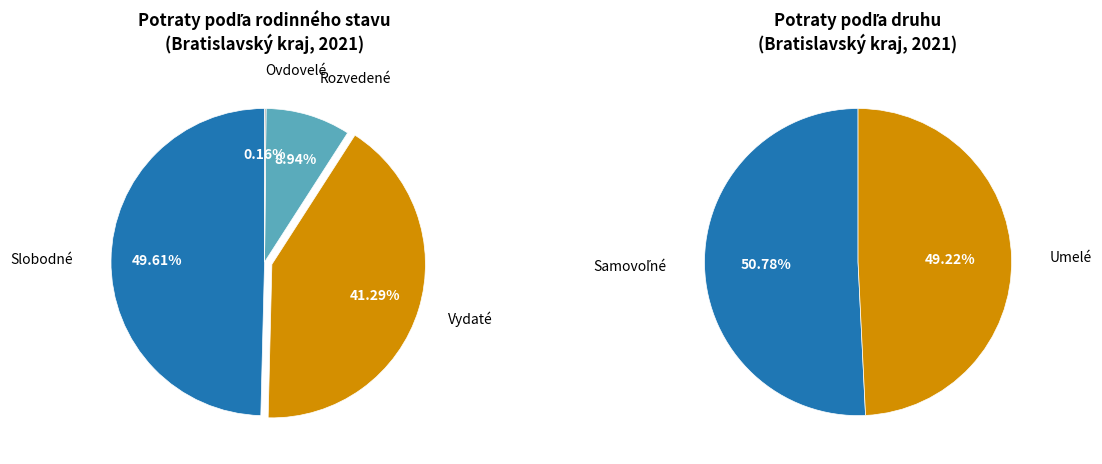

Rank the categories by value from highest to lowest.

Slobodné, Vydaté, Rozvedené, Ovdovelé